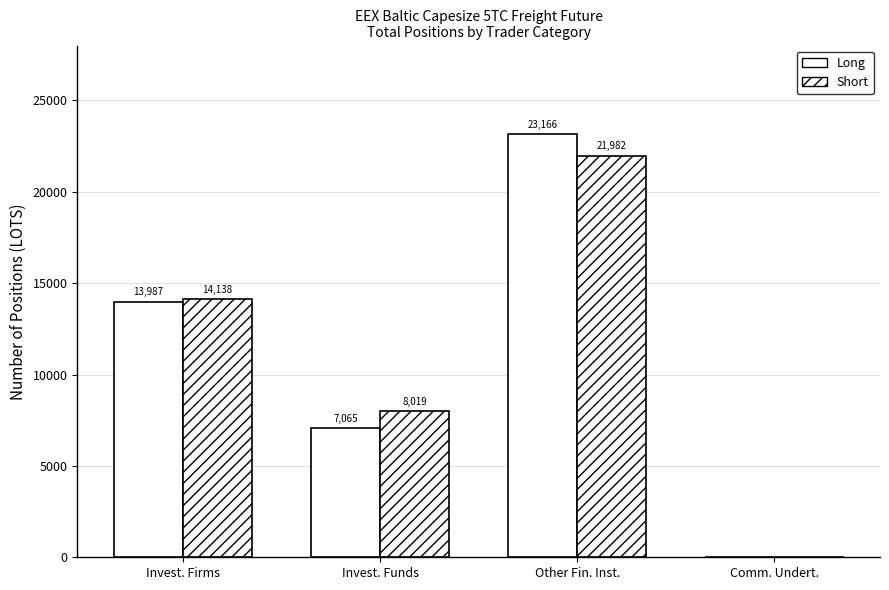

Reading left to right, list all the values displayed in this chart.

Long: 13986.6	7065.4	23165.8	0.0
Short: 14137.6	8019.1	21982.2	0.0